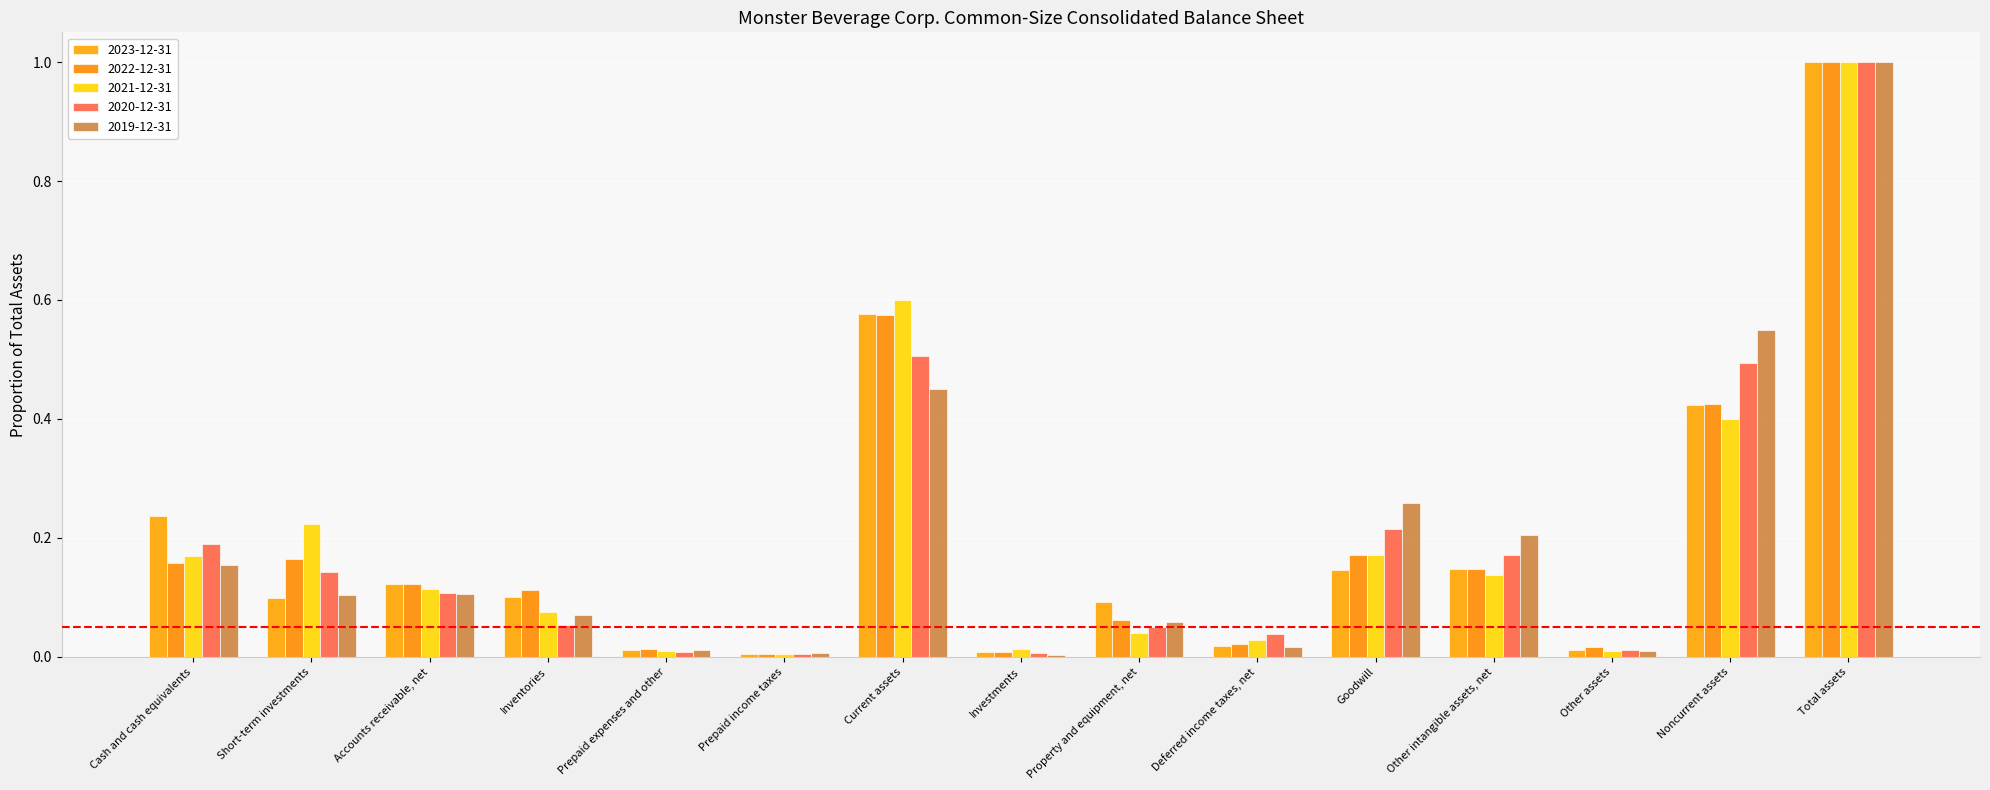

How many distinct data groups are displayed?

5